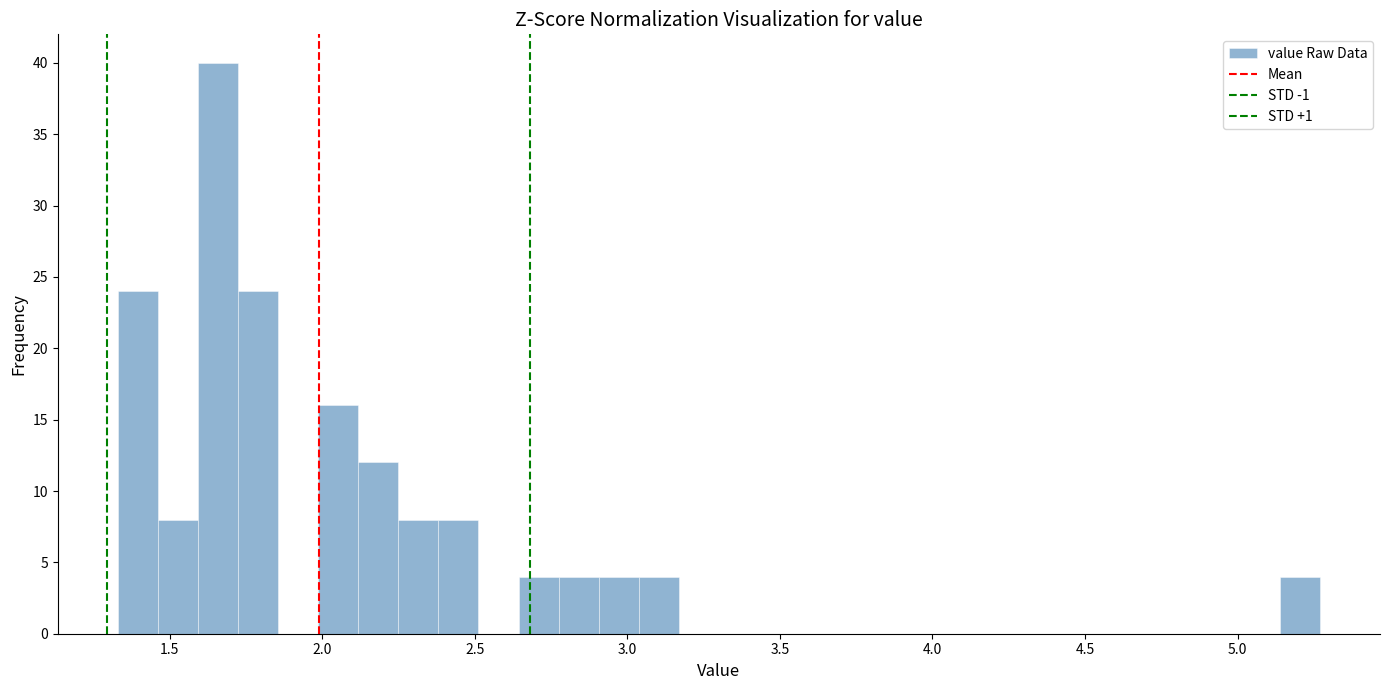

Around what value on the x-axis is the tallest bar? Give the approximate position of its centre, as read against the axis.

1.65